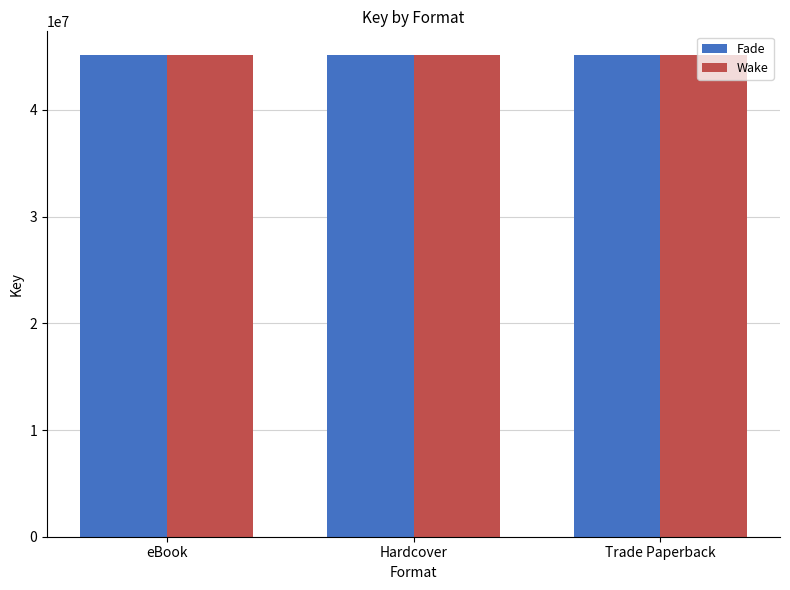

What is the minimum value for Wake?

45103598